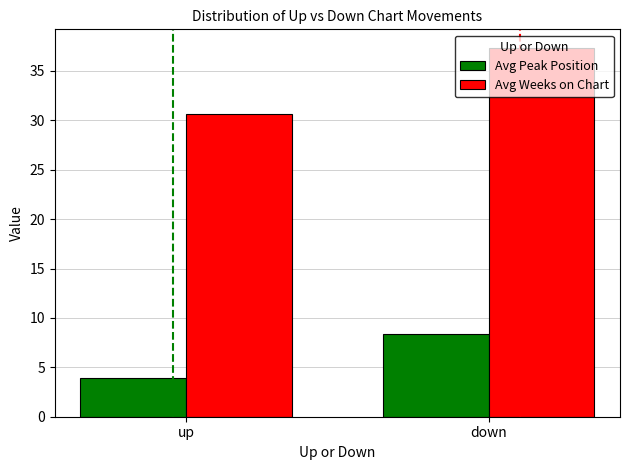

What is the difference between the highest and lowest values at down?

28.9